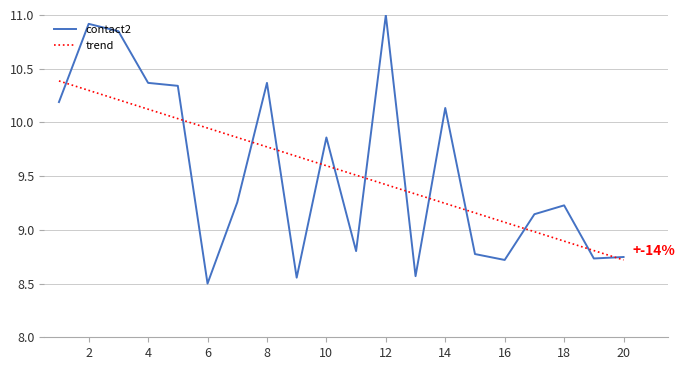

What are all the series names shown in the legend?

contact2, trend